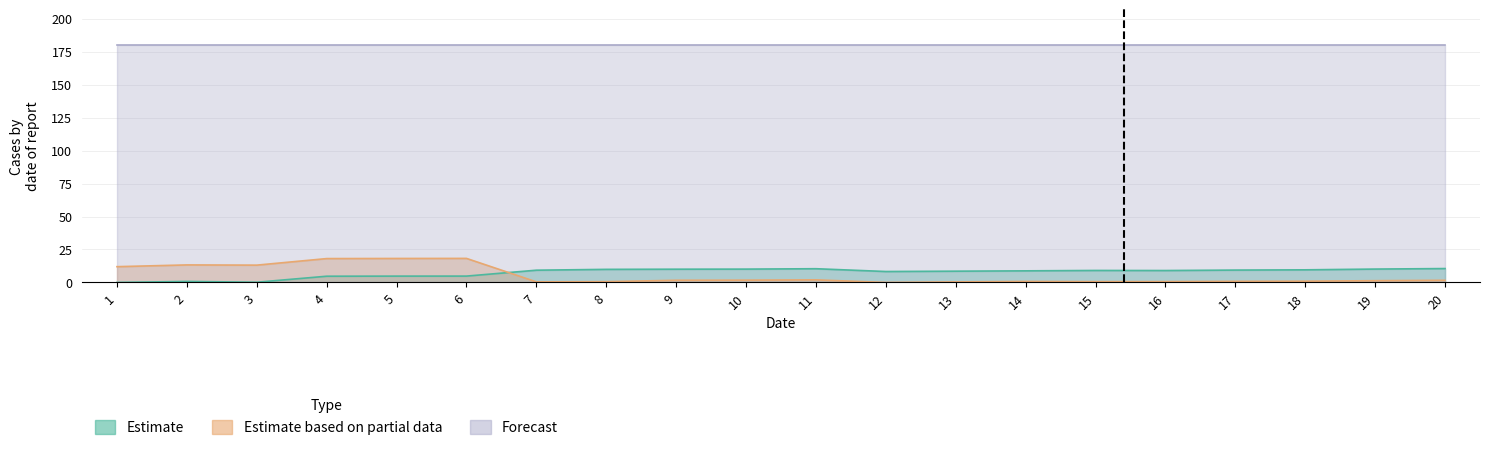

What value does the Estimate based on partial data series have at 15?

0.6